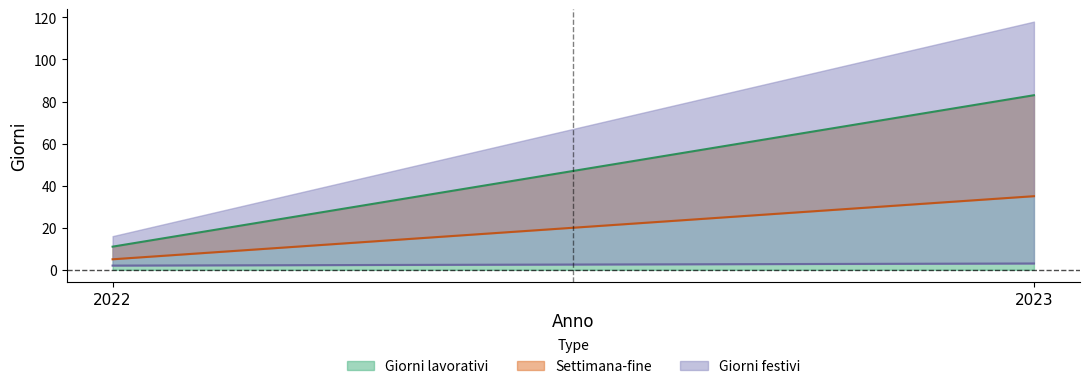

Count the Giorni festivi values in the range 2 to 3.

2